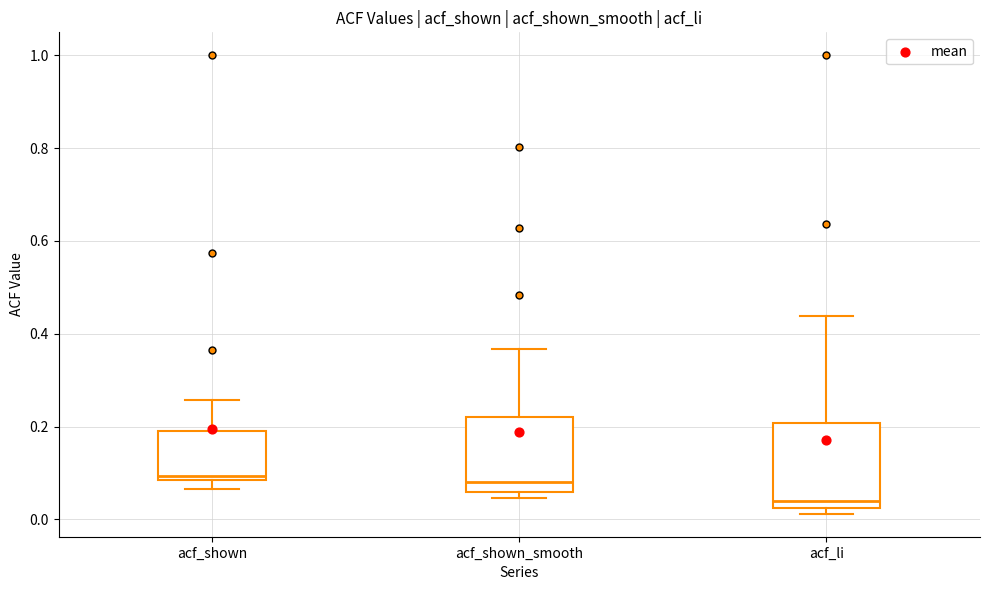

Where does the median line of the box for acf_shown sit on the y-axis? The values are not printed on the chart, so give them approximately, as read against the axis.

0.10